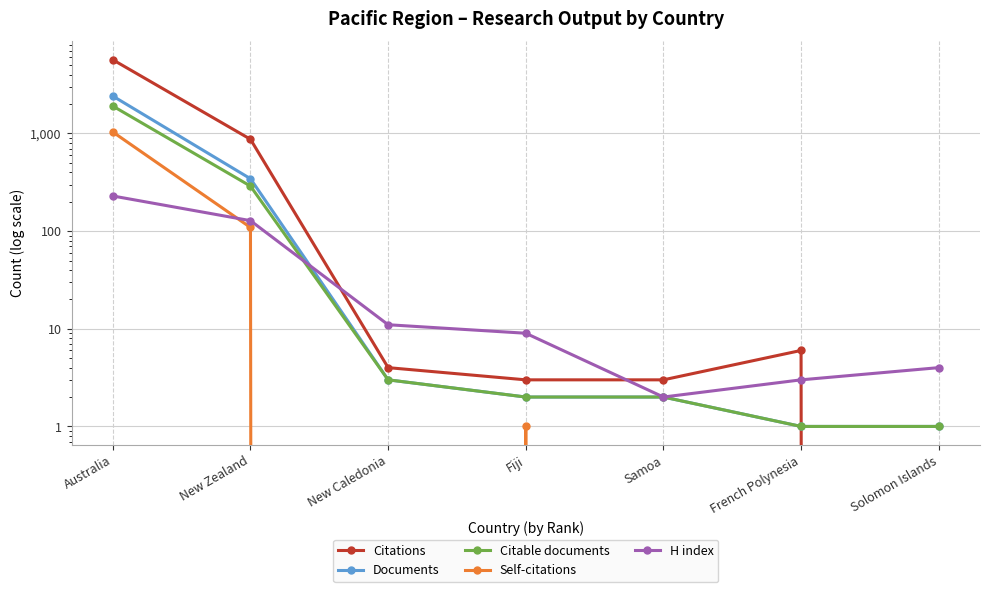

At which label does Citable documents reach its peak?

Australia